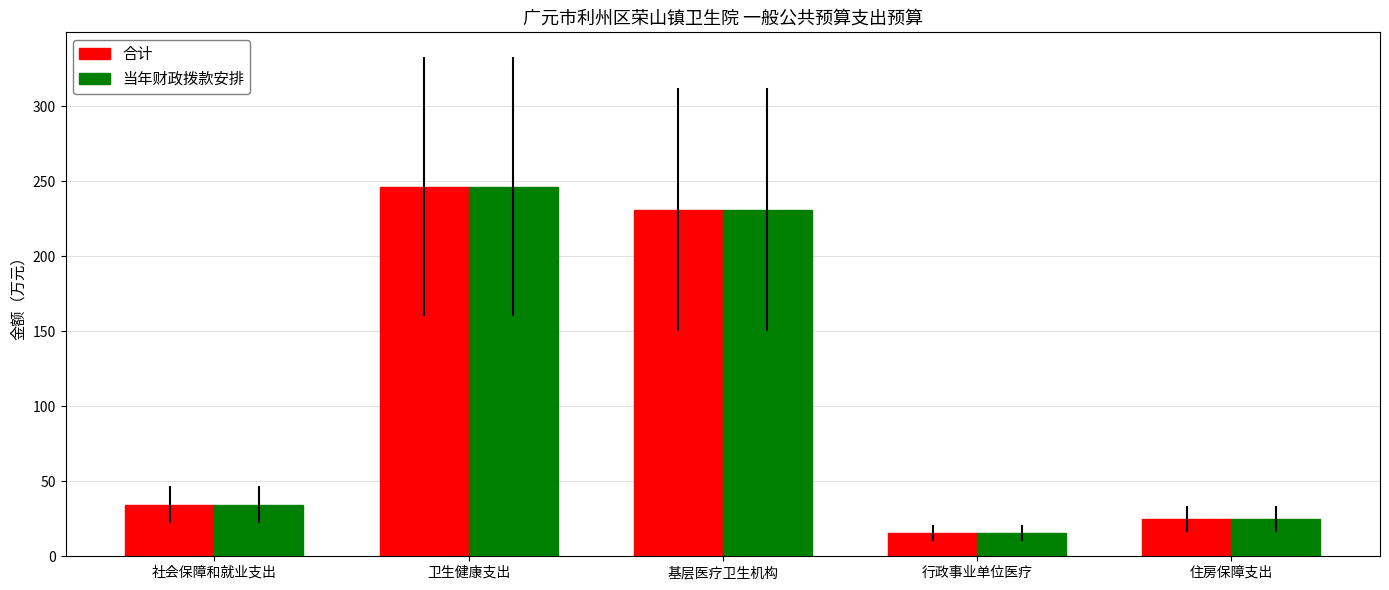

What is the greatest value displayed?

246.4